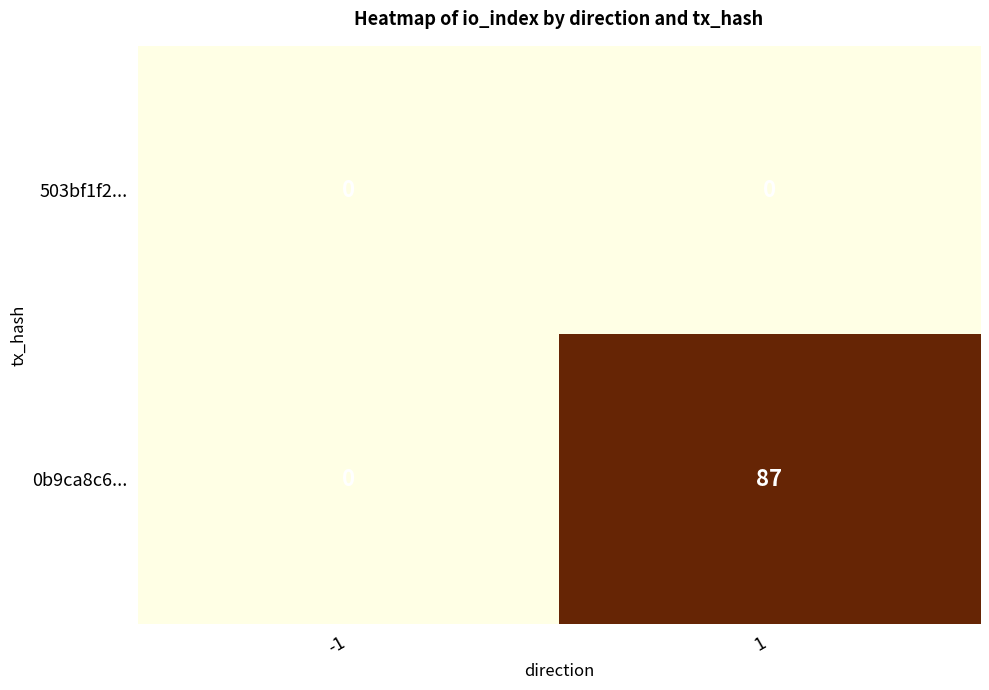

What is the greatest value displayed?

87